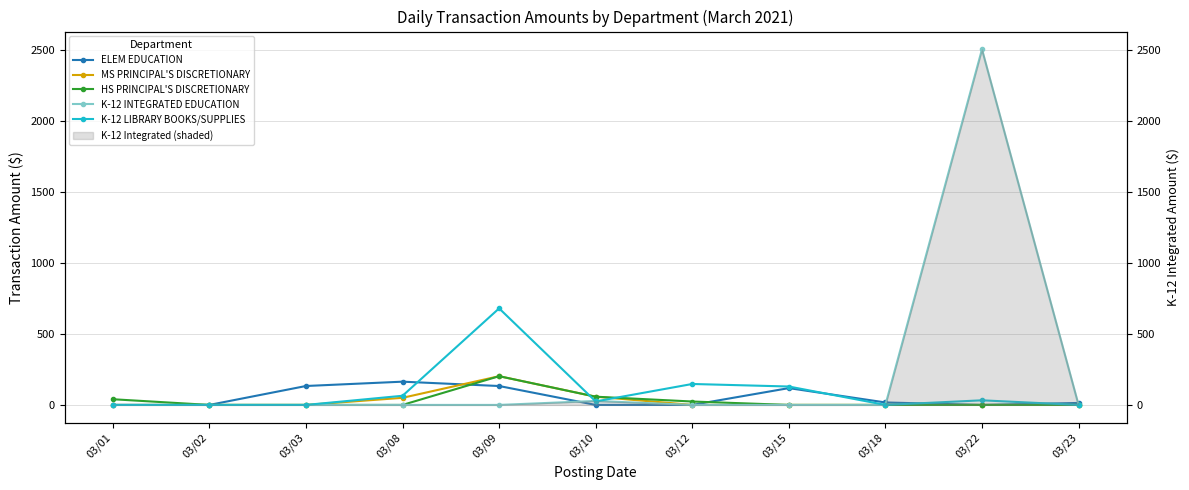

At which category is the sum across all series the highest?

03/22